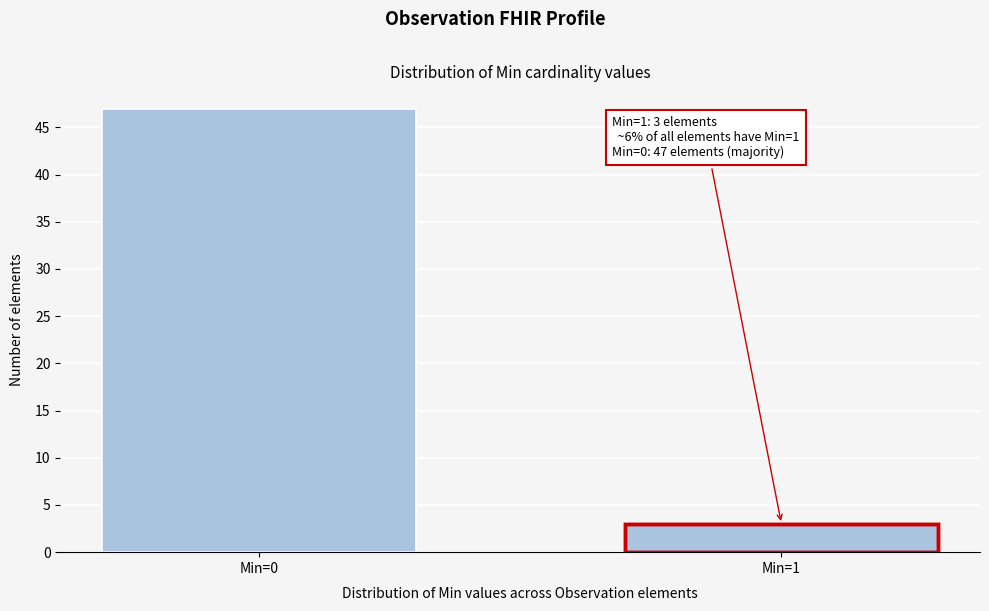

Reading right to left, extract all data points from this chart.

Min=1=3	Min=0=47